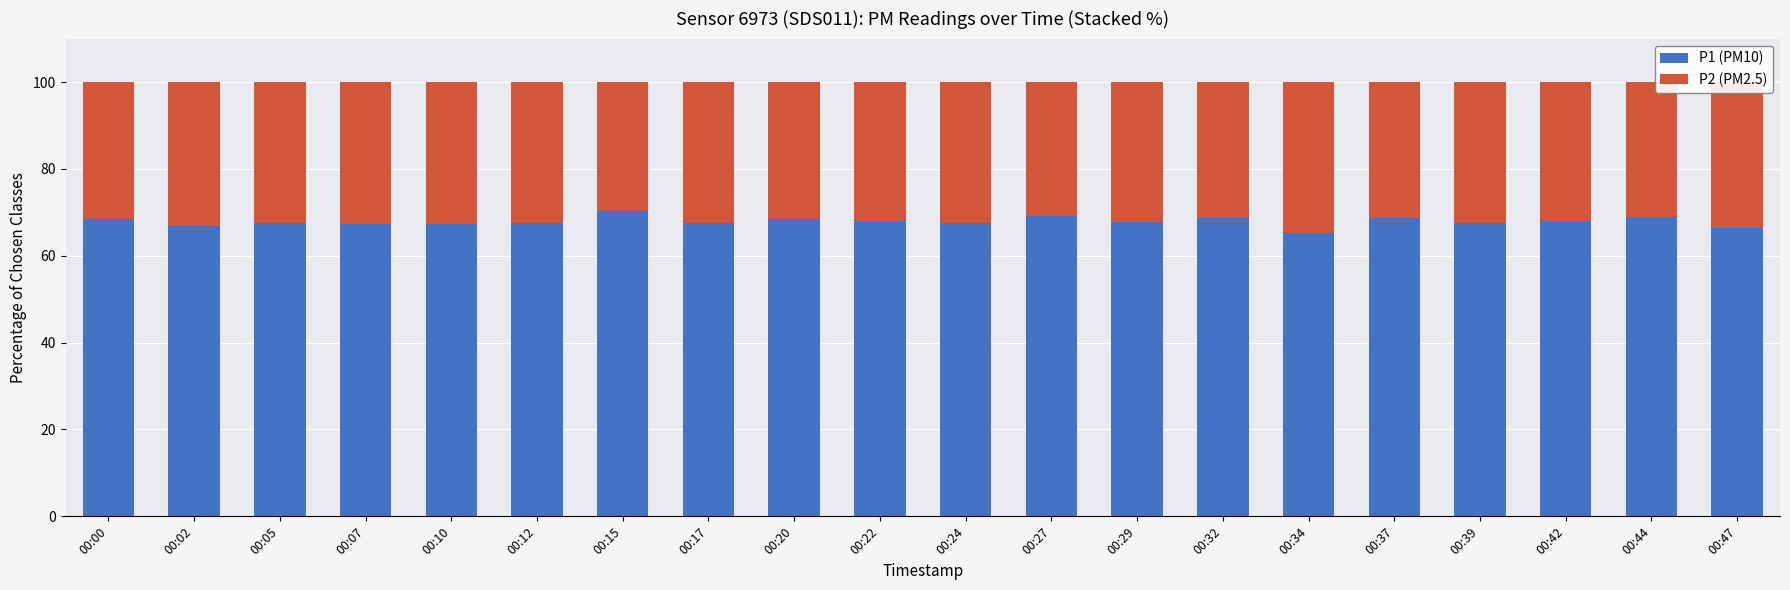

What is the difference between the maximum and minimum values in the P1 (PM10) series?

5.1